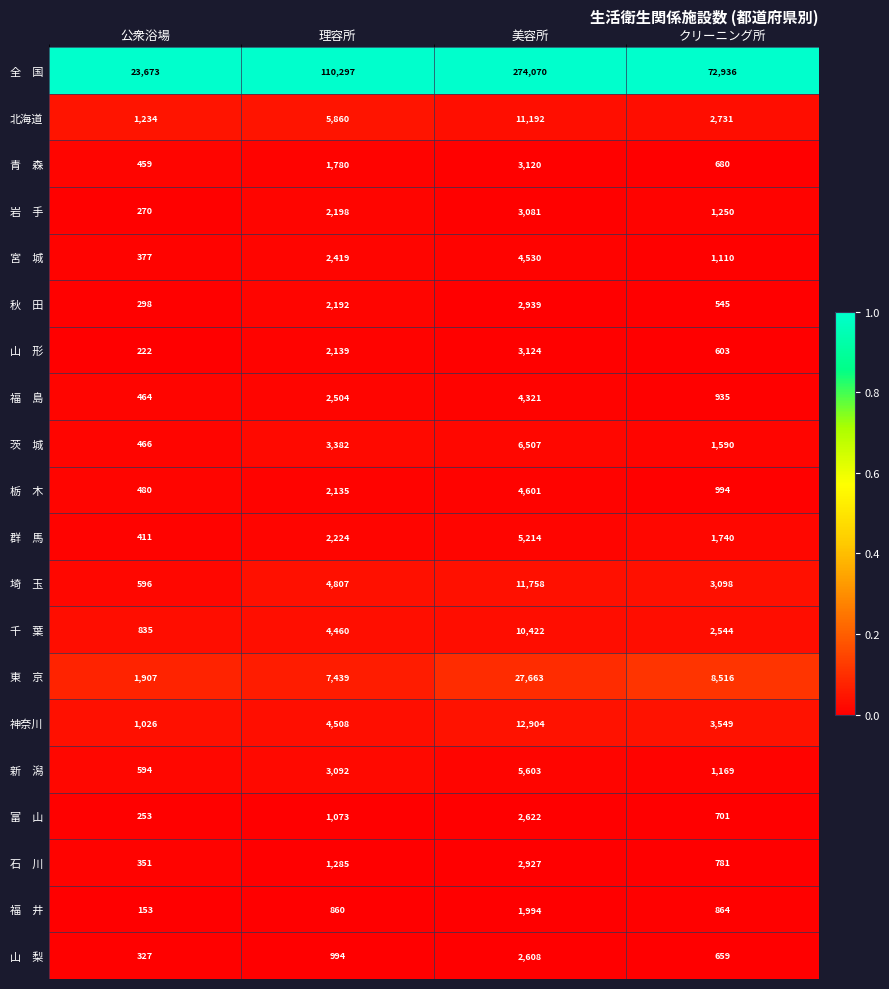

What is the difference between the highest and lowest values at 美容所?

272076